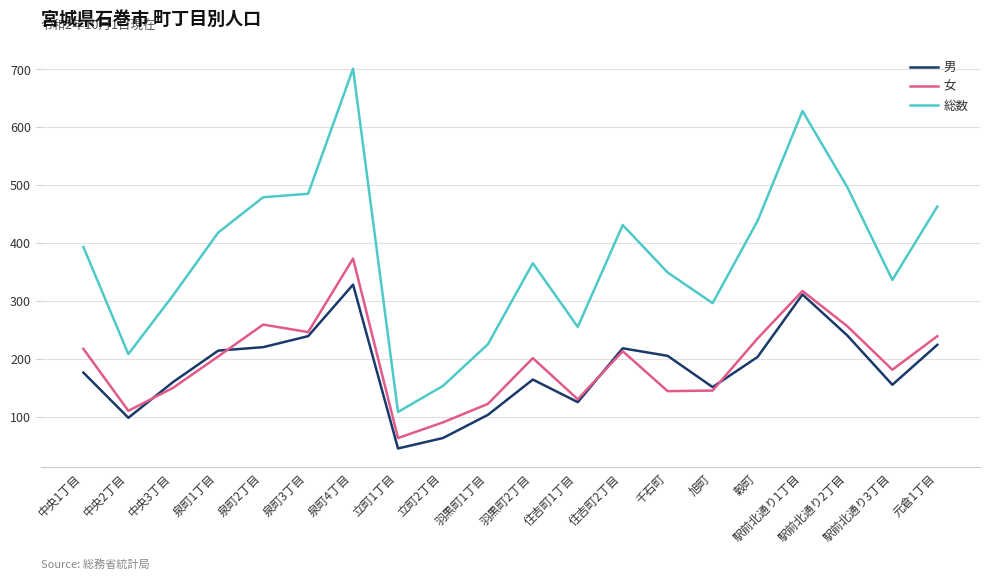

Where is 男 nearest to the value 186?

中央1丁目